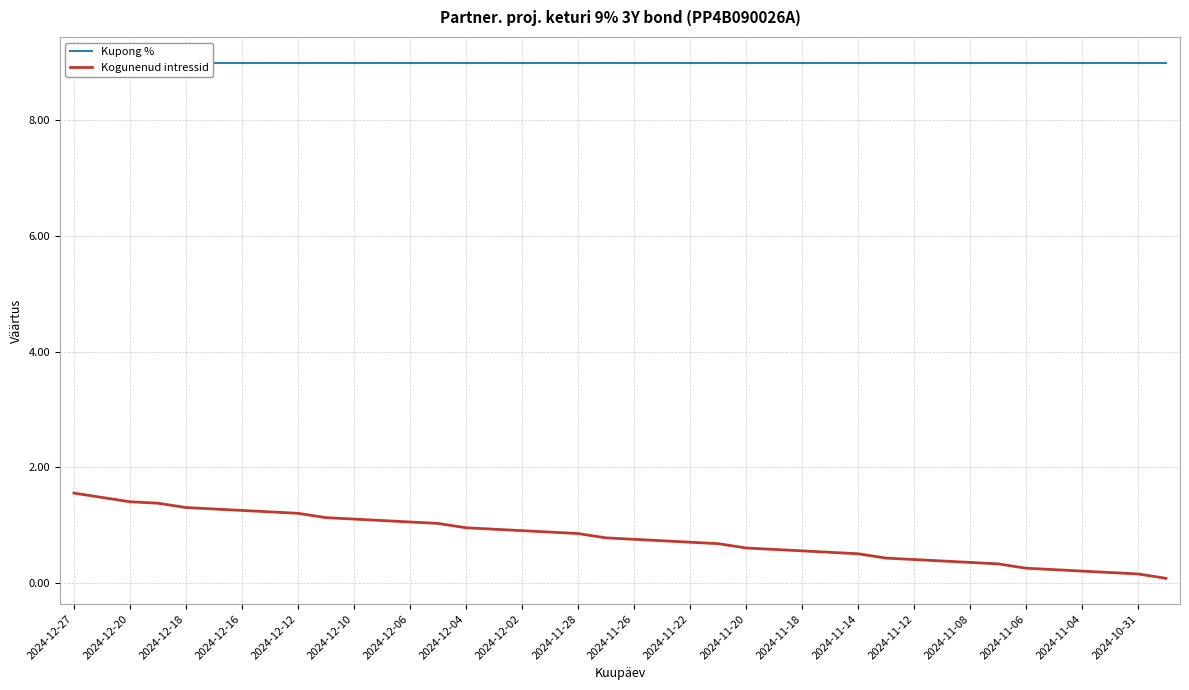

True or false: Kupong % and Kogunenud intressid cross at least once.

False